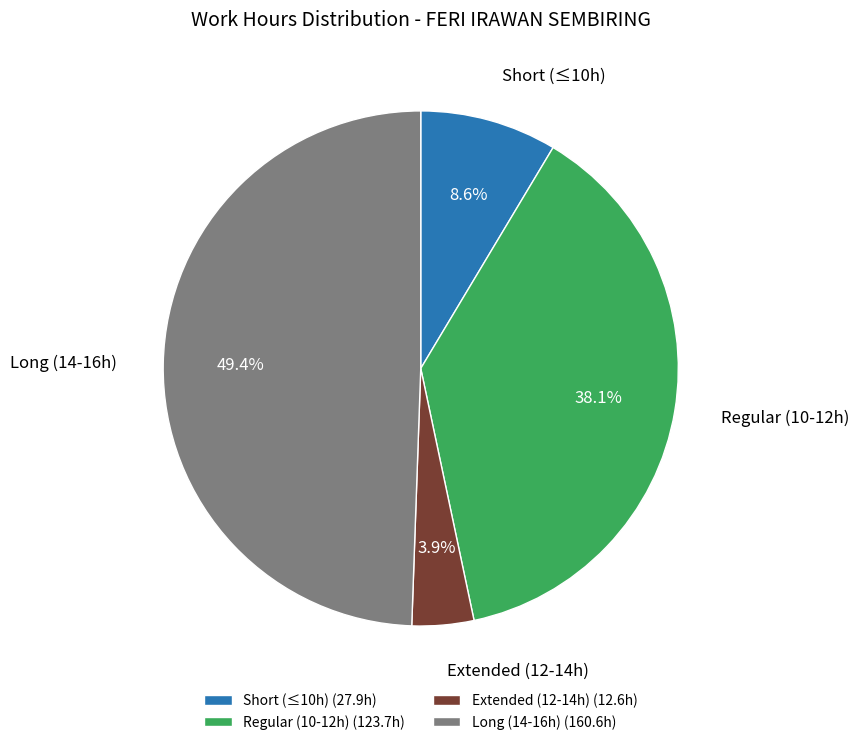

What is the smallest slice in the pie chart?

Extended (12-14h) (12.6h)